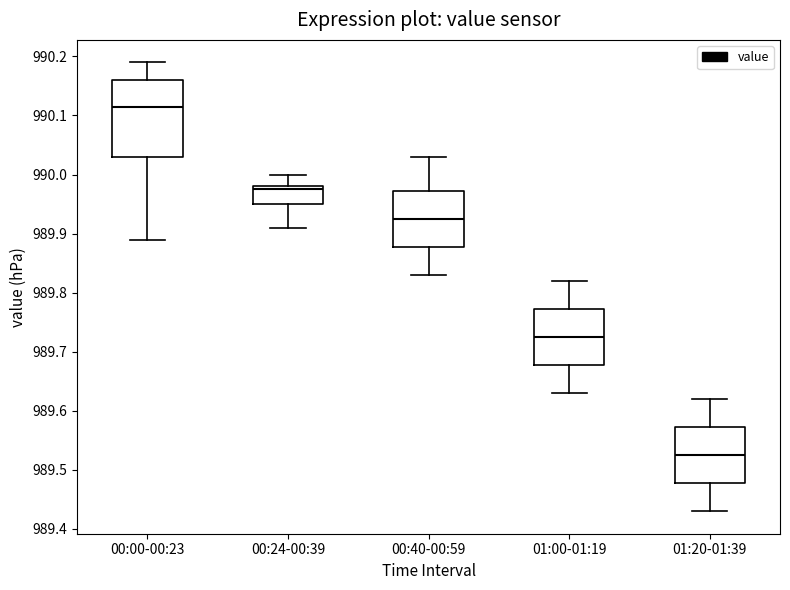

Comparing the boxes themselves (not the whiskers), which one is the tallest?

00:00-00:23